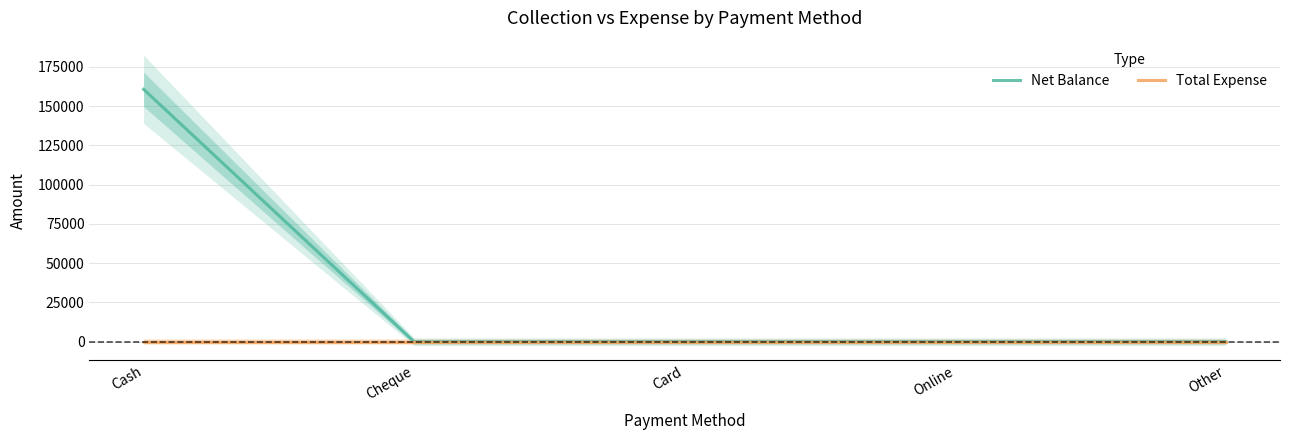

Reading left to right, what are all the values shown in this chart?

Net Balance: 160643	0	0	0	0
Total Expense: 0	0	0	0	0